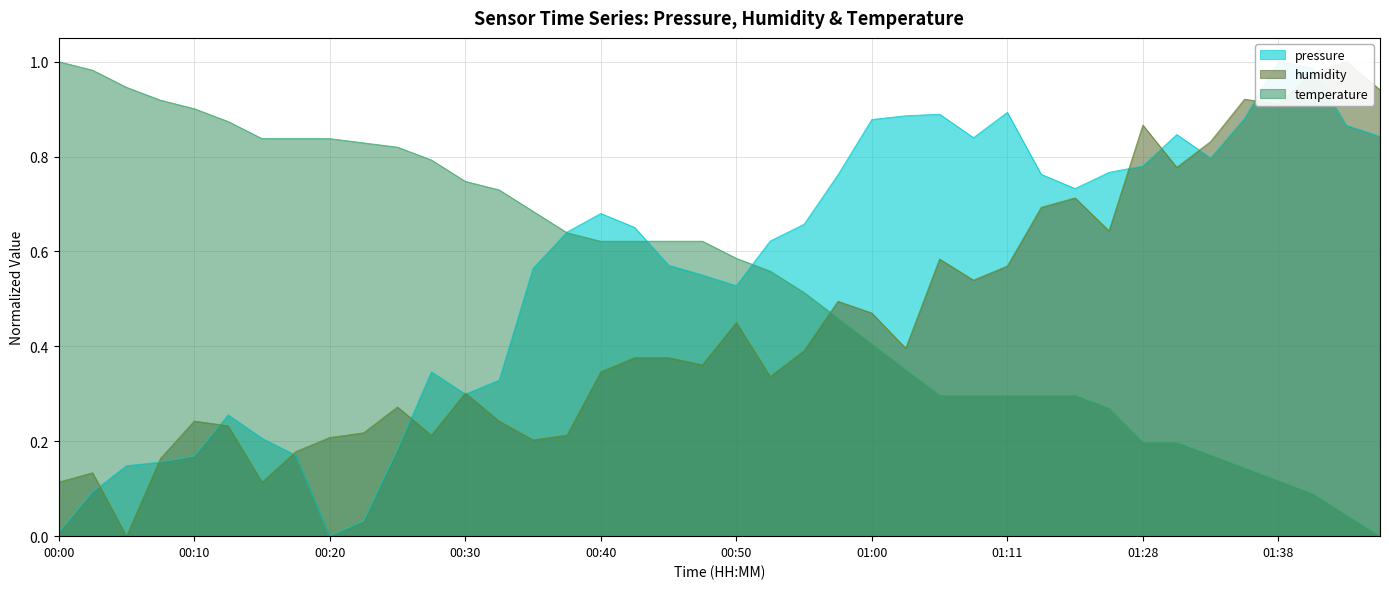

Where is humidity nearest to the value 0?

00:05